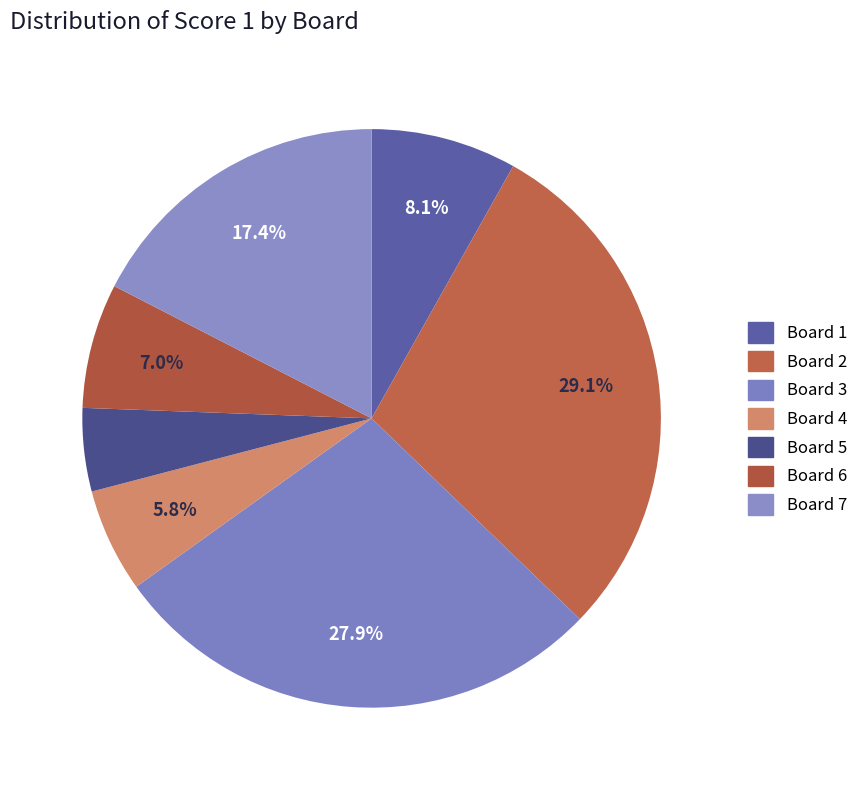

Rank the categories by value from lowest to highest.

Board 5, Board 4, Board 6, Board 1, Board 7, Board 3, Board 2